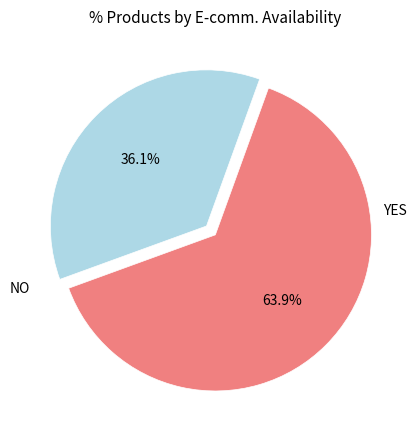

How many slices are in this pie chart?

2